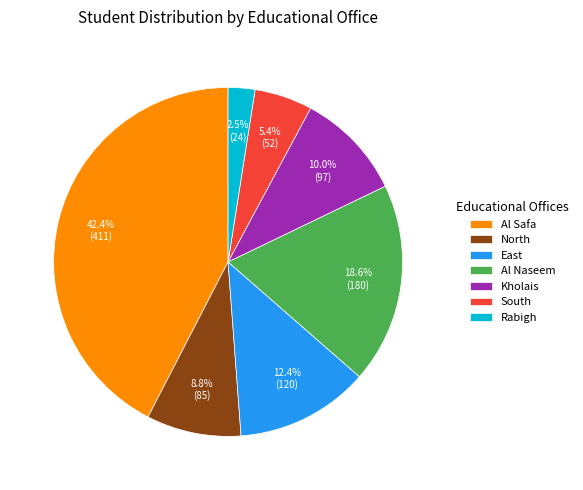

To the nearest percent, what is the average slice percentage?

14%